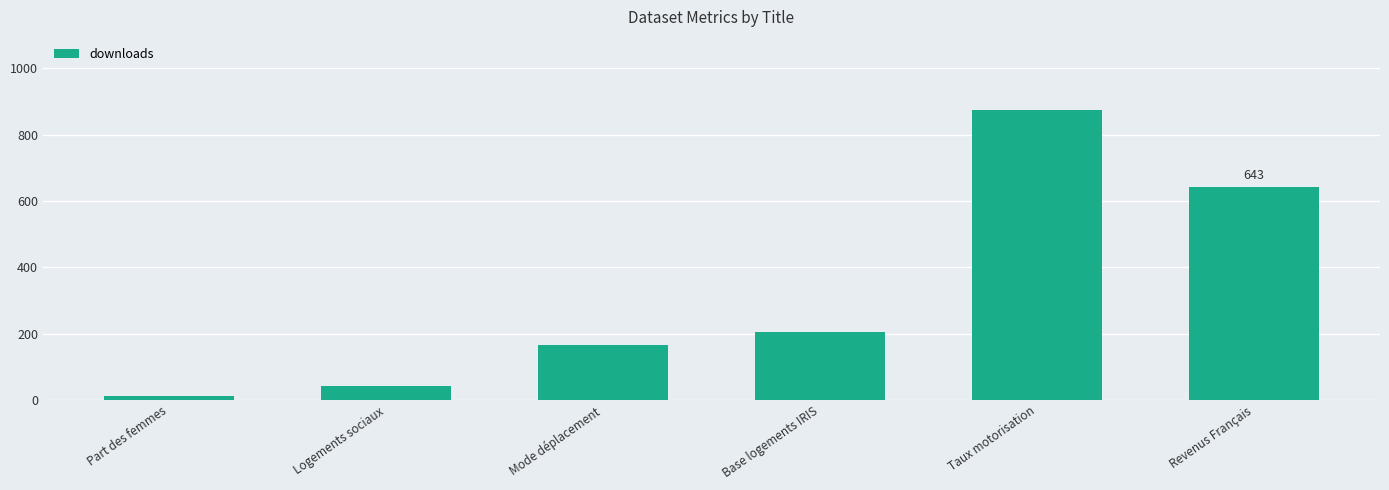

Are the bars horizontal?

No